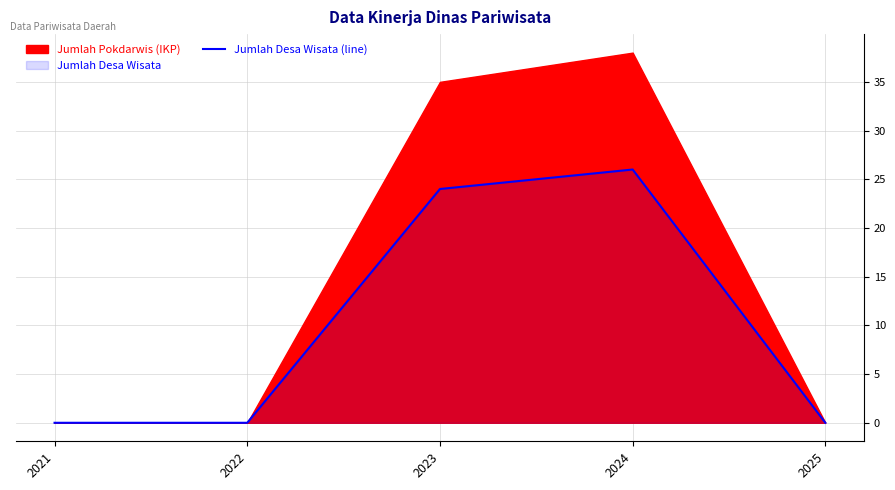

Reading right to left, transcribe all the data shown in this chart.

2025=0	2024=26	2023=24	2022=0	2021=0